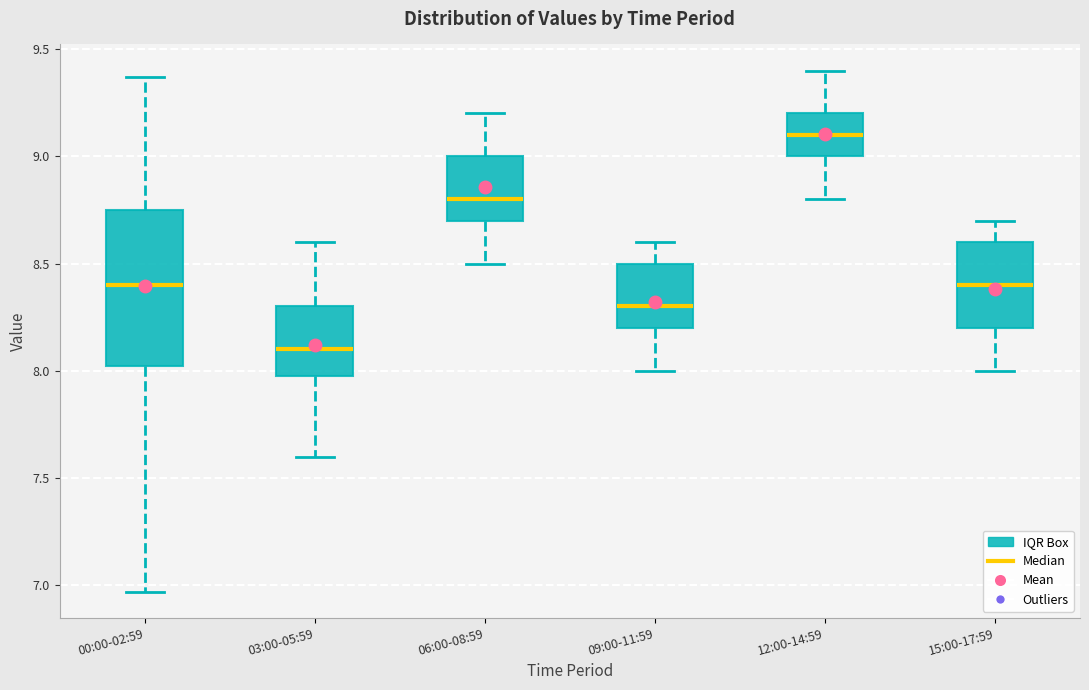

Reading left to right, transcribe this box plot: for each box, give where its median line is, the range the box spans, and where its two whiskers end, as read against the y-axis. The values are not printed on the chart, so give them approximately, as read against the axis.

00:00-02:59: median 8.40, box 8.00 to 8.75, whiskers 6.95 to 9.35
03:00-05:59: median 8.10, box 8.00 to 8.30, whiskers 7.60 to 8.60
06:00-08:59: median 8.80, box 8.70 to 9.00, whiskers 8.50 to 9.20
09:00-11:59: median 8.30, box 8.20 to 8.50, whiskers 8.00 to 8.60
12:00-14:59: median 9.10, box 9.00 to 9.20, whiskers 8.80 to 9.40
15:00-17:59: median 8.40, box 8.20 to 8.60, whiskers 8.00 to 8.70